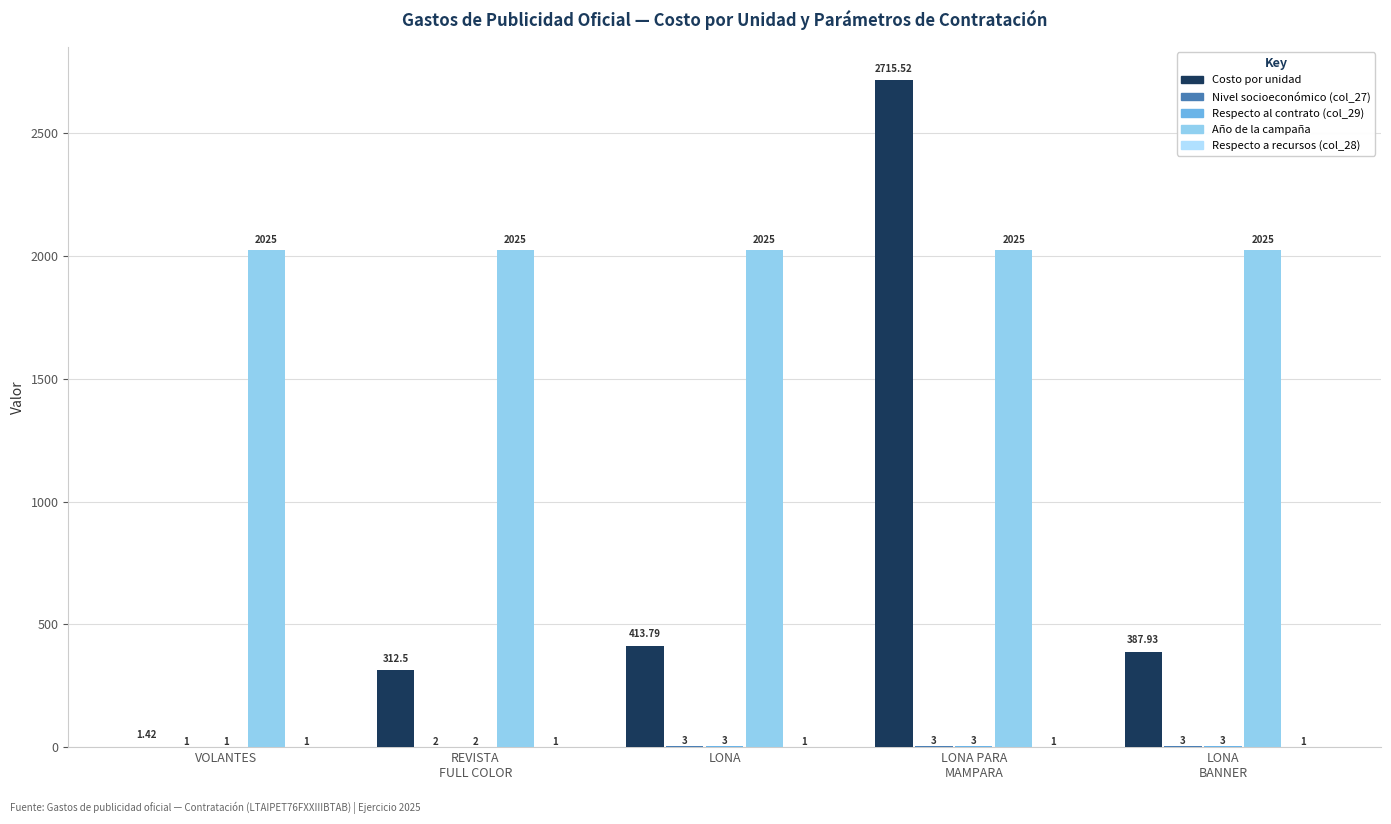

How many series are shown in this chart?

5